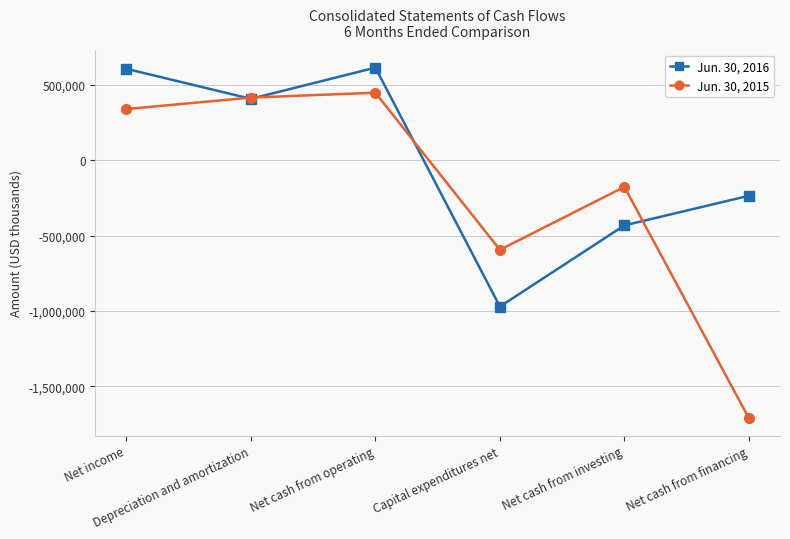

How many values in Jun. 30, 2016 are above zero?

3